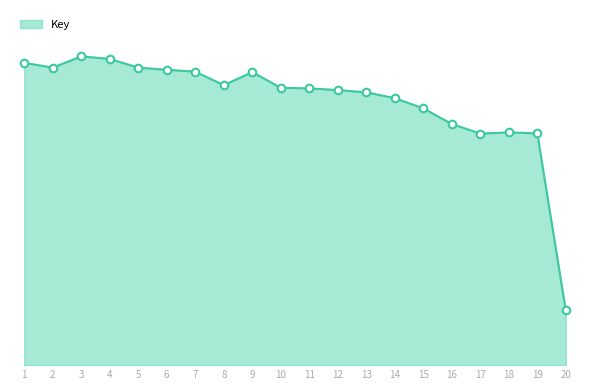

Is this an area chart (filled region under the line)?

Yes